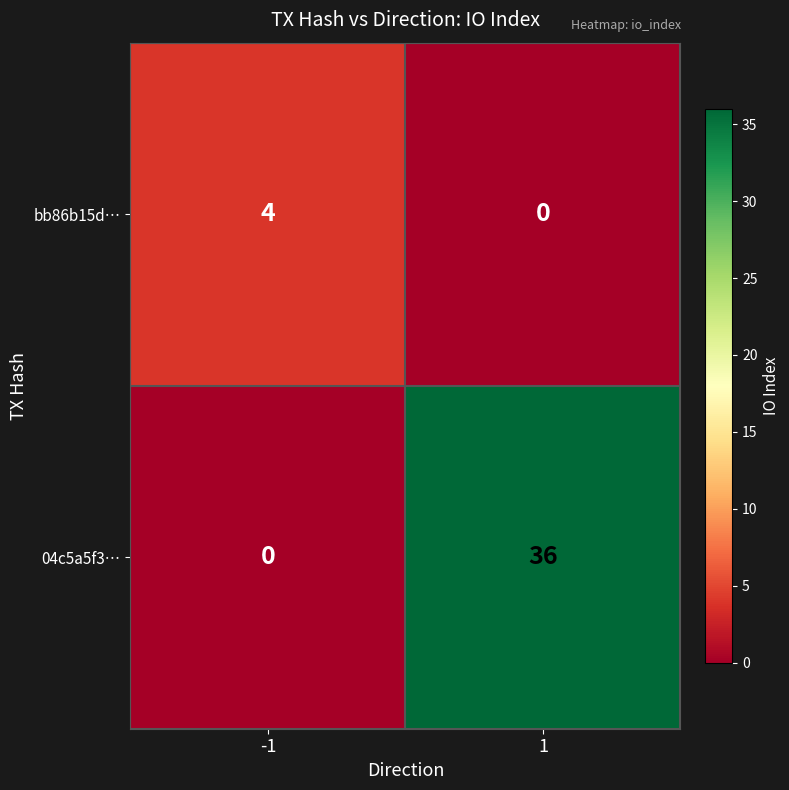

Which series has the largest total across all categories?

04c5a5f3…